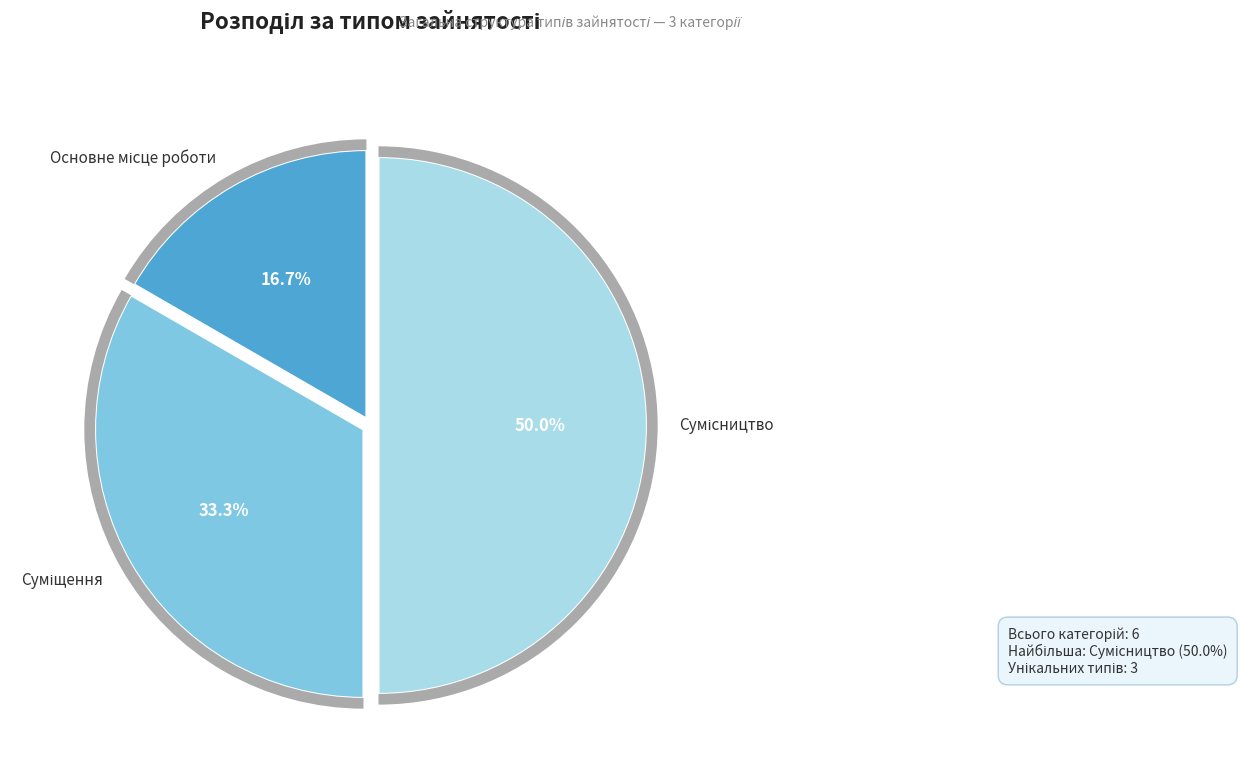

Does Суміщення account for over 50% of the chart?

No